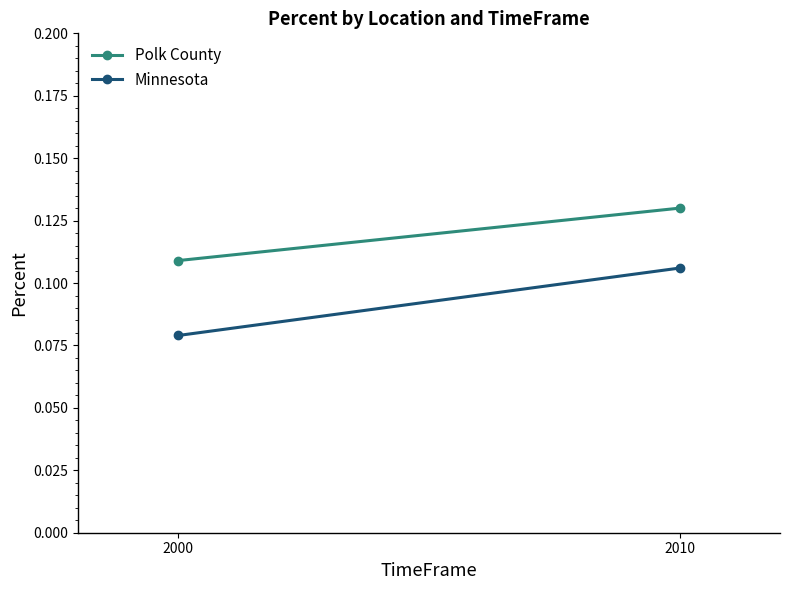

List the series in order of their overall mean, highest first.

Polk County, Minnesota